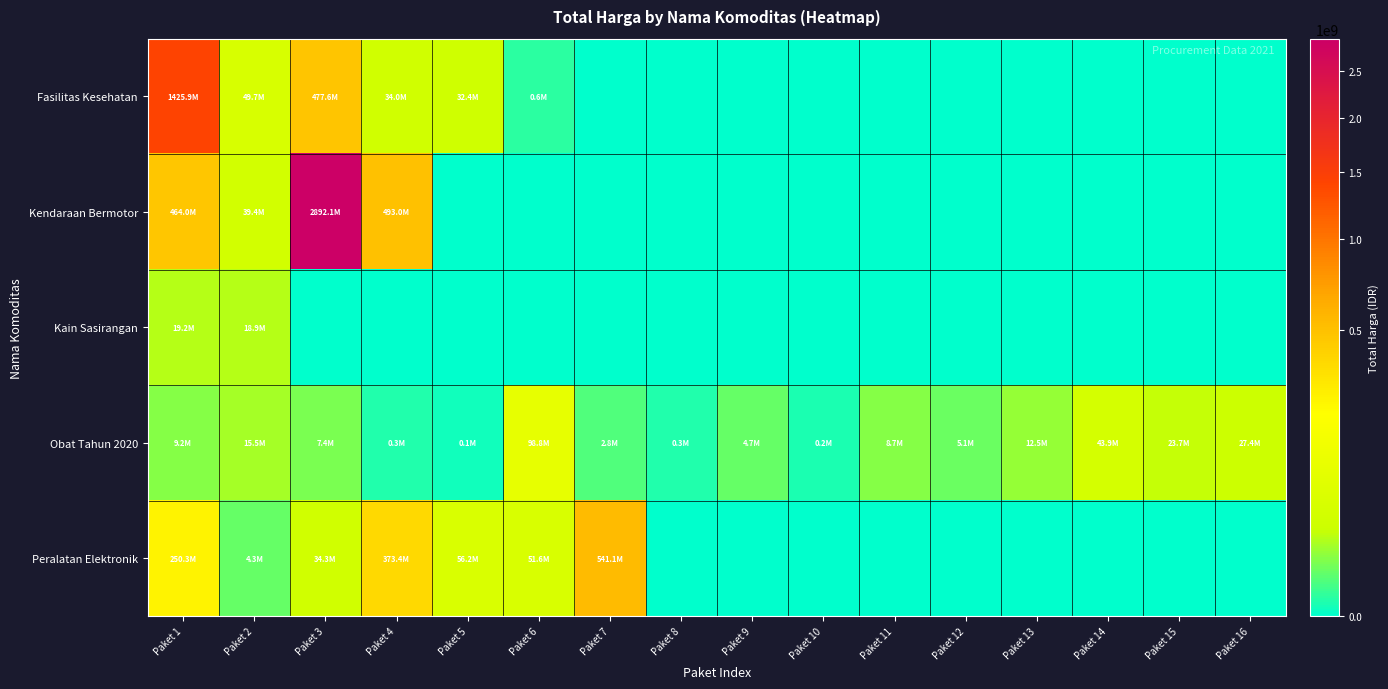

Reading left to right, list all the values displayed in this chart.

Fasilitas Kesehatan: Paket 1=1425867900	Paket 2=49730040	Paket 3=477600000	Paket 4=34000000	Paket 5=32441200	Paket 6=577875	Paket 7=0	Paket 8=0	Paket 9=0	Paket 10=0	Paket 11=0	Paket 12=0	Paket 13=0	Paket 14=0	Paket 15=0	Paket 16=0
Kendaraan Bermotor: Paket 1=464002100	Paket 2=39440000	Paket 3=2892122000	Paket 4=493000000	Paket 5=0	Paket 6=0	Paket 7=0	Paket 8=0	Paket 9=0	Paket 10=0	Paket 11=0	Paket 12=0	Paket 13=0	Paket 14=0	Paket 15=0	Paket 16=0
Kain Sasirangan: Paket 1=19175000	Paket 2=18900000	Paket 3=0	Paket 4=0	Paket 5=0	Paket 6=0	Paket 7=0	Paket 8=0	Paket 9=0	Paket 10=0	Paket 11=0	Paket 12=0	Paket 13=0	Paket 14=0	Paket 15=0	Paket 16=0
Obat Tahun 2020: Paket 1=9180000	Paket 2=15513960	Paket 3=7401240	Paket 4=333600	Paket 5=78000	Paket 6=98772570	Paket 7=2772000	Paket 8=265000	Paket 9=4672200	Paket 10=182000	Paket 11=8742500	Paket 12=5129000	Paket 13=12453900	Paket 14=43859200	Paket 15=23653000	Paket 16=27412000
Peralatan Elektronik: Paket 1=250350000	Paket 2=4350000	Paket 3=34292000	Paket 4=373404000	Paket 5=56152800	Paket 6=51601000	Paket 7=541071000	Paket 8=0	Paket 9=0	Paket 10=0	Paket 11=0	Paket 12=0	Paket 13=0	Paket 14=0	Paket 15=0	Paket 16=0